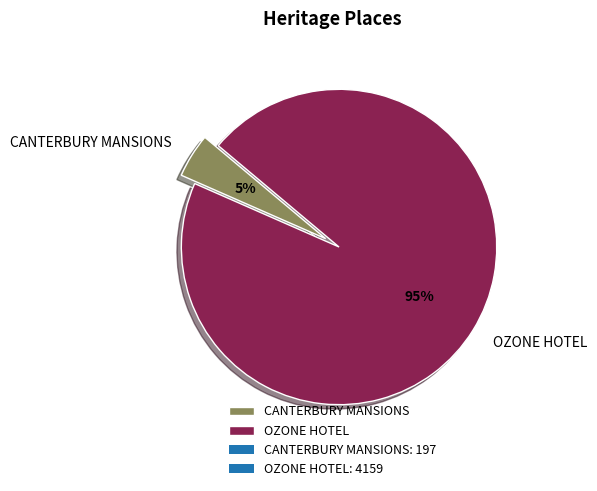

Between OZONE HOTEL and CANTERBURY MANSIONS, which is larger?

OZONE HOTEL